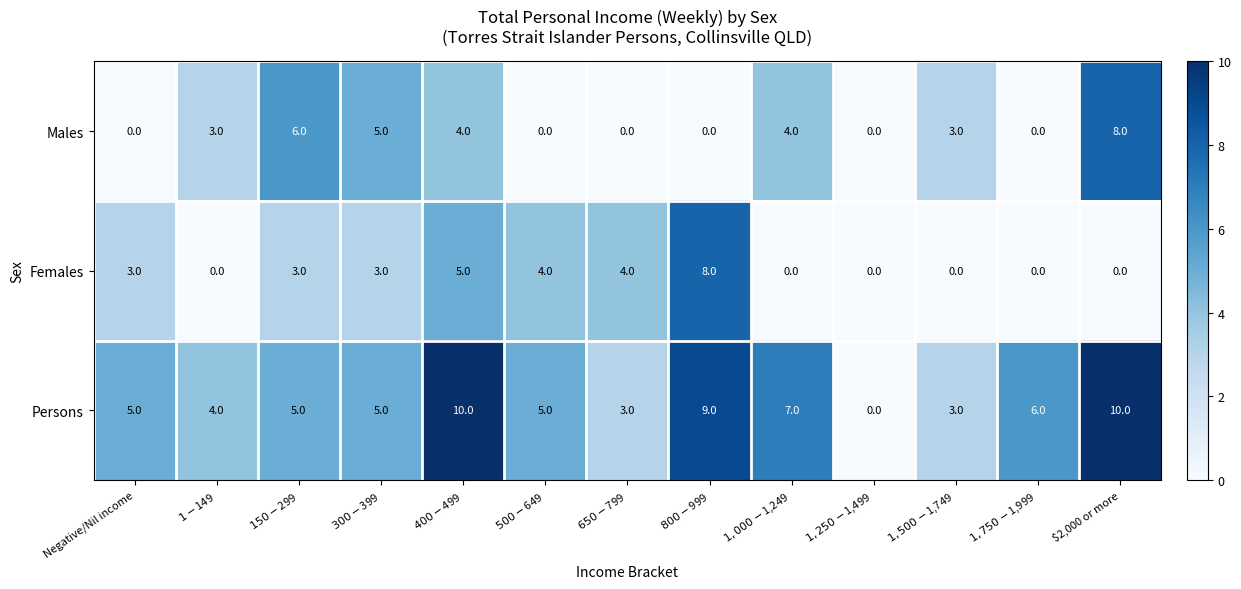

How many Males values are between 0 and 4?

10